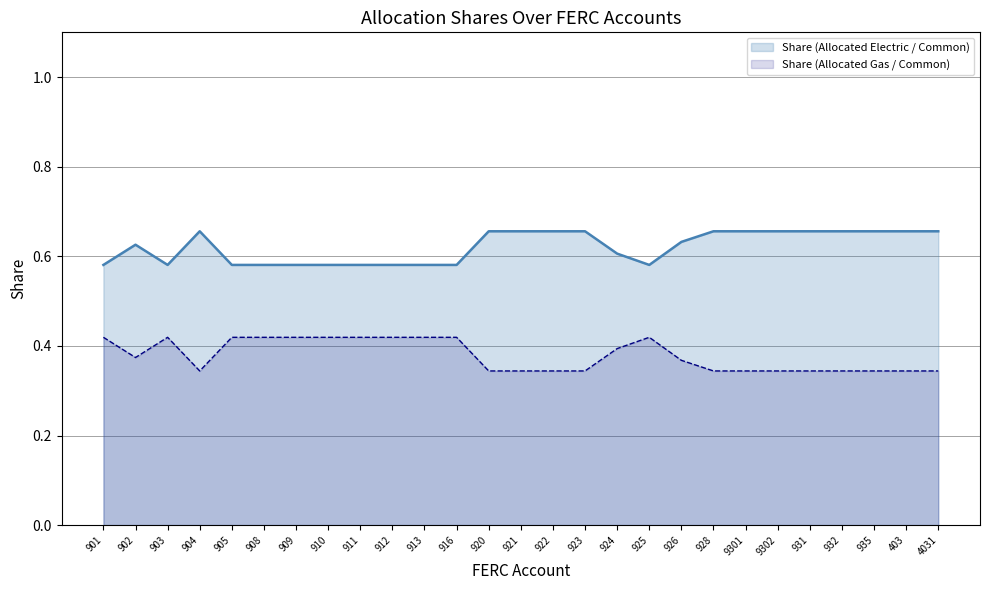

What is the difference between the maximum and minimum values in the Share (Allocated Gas / Common) series?

0.1